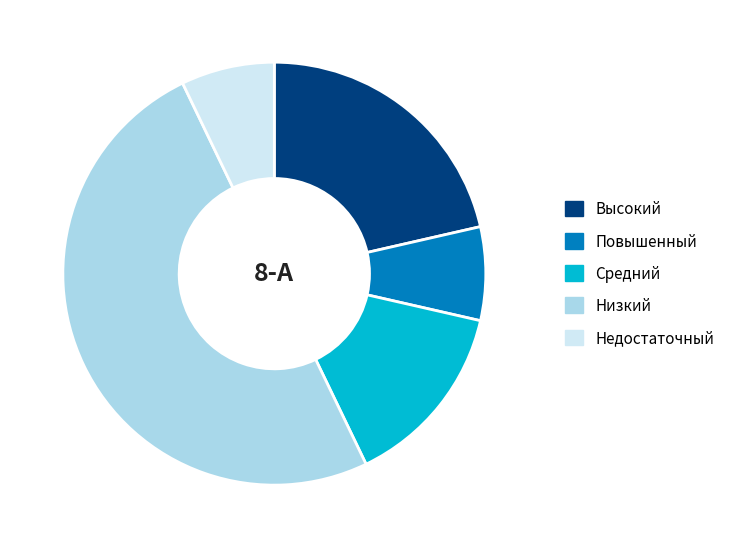

Is it true that Низкий is 50% of the pie?

True